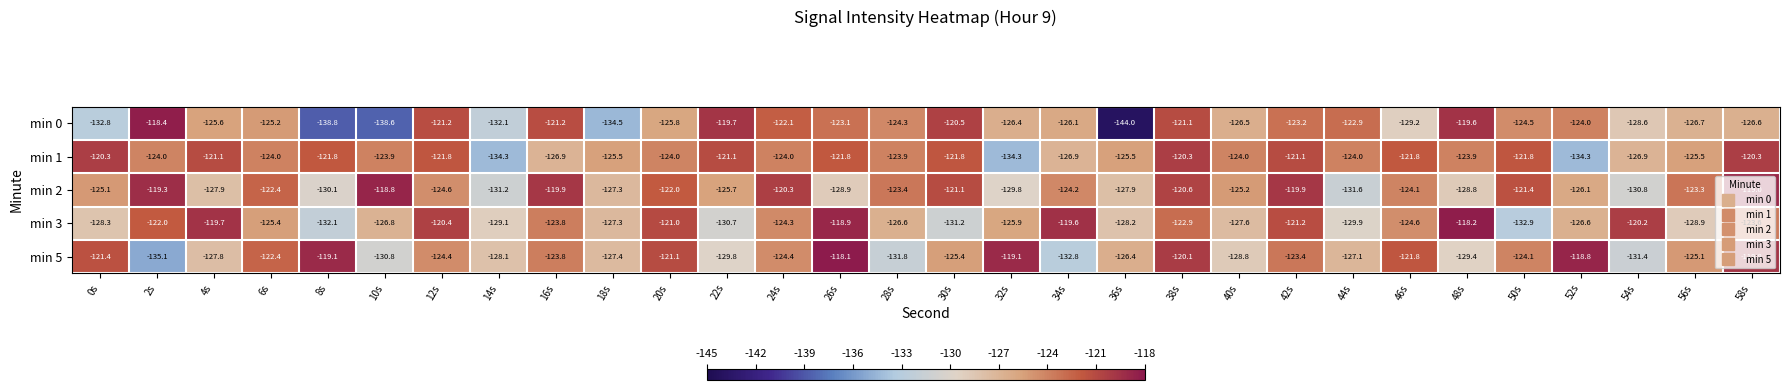

Which category has the highest value in the min 5 series?

26s